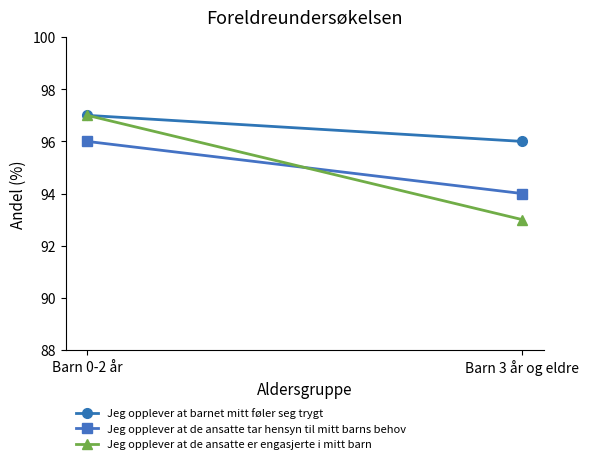

Is this an area chart (filled region under the line)?

No